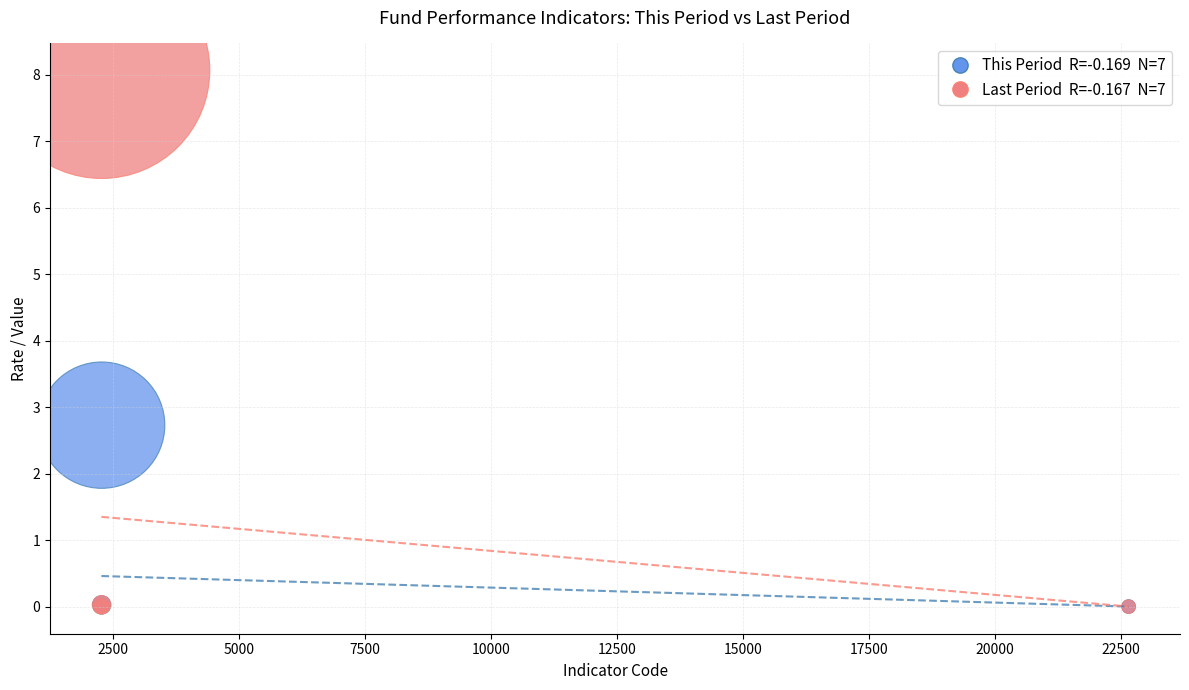

Across all series, what Y value is closest to 4?

2.7